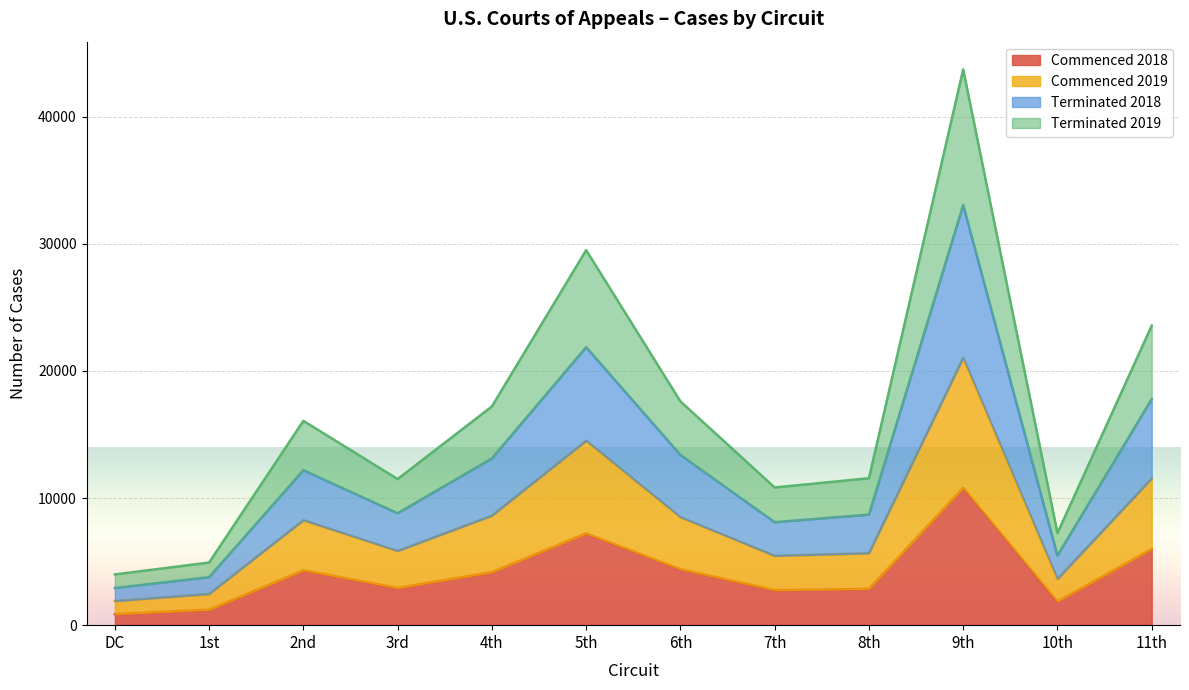

At which label is Terminated 2018 closest to 17987?

11th